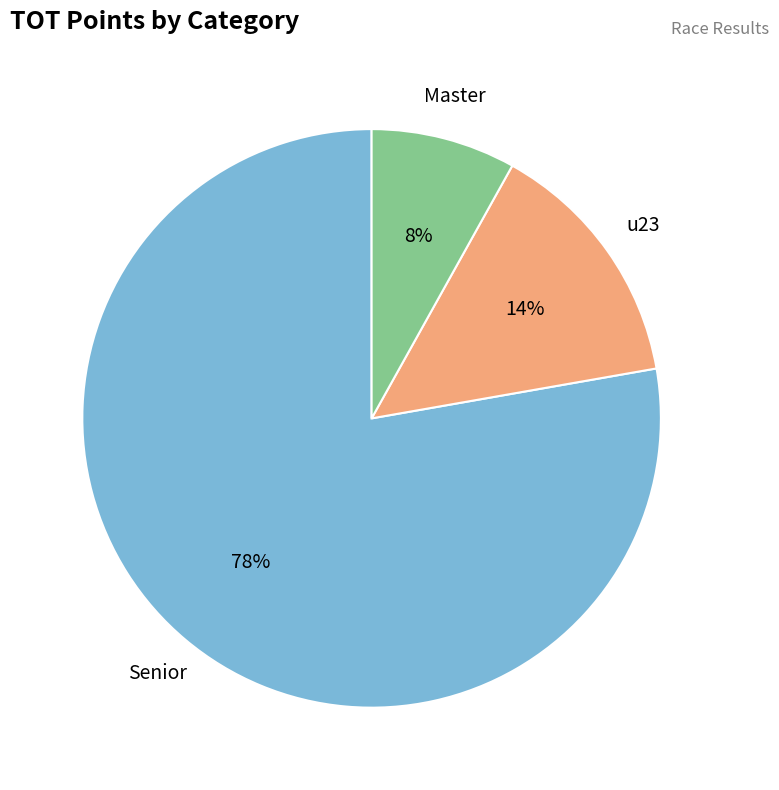

To the nearest percent, what is the difference between the largest and smallest slice percentages?

70%